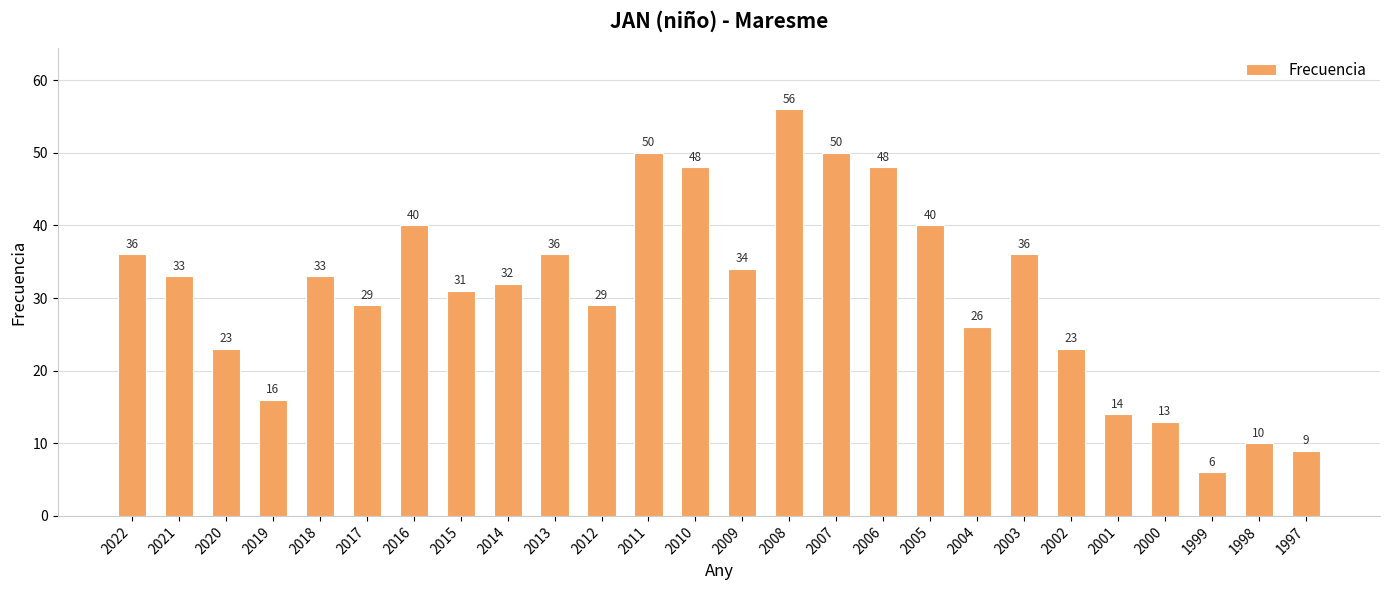

True or false: the data shows 78 at 2008.

False